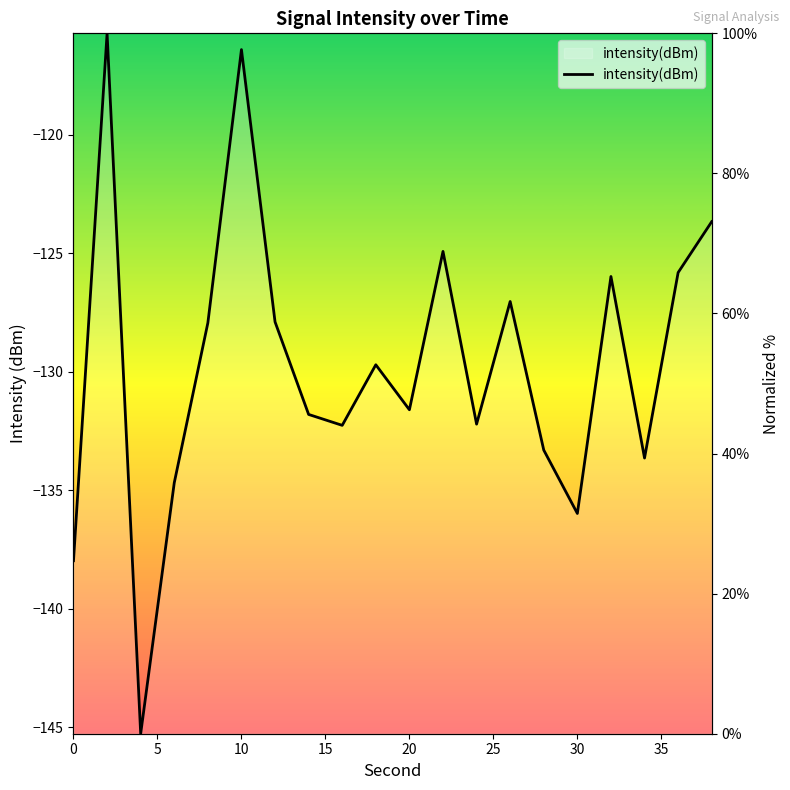

True or false: the data shows 29.2 at 35.

False